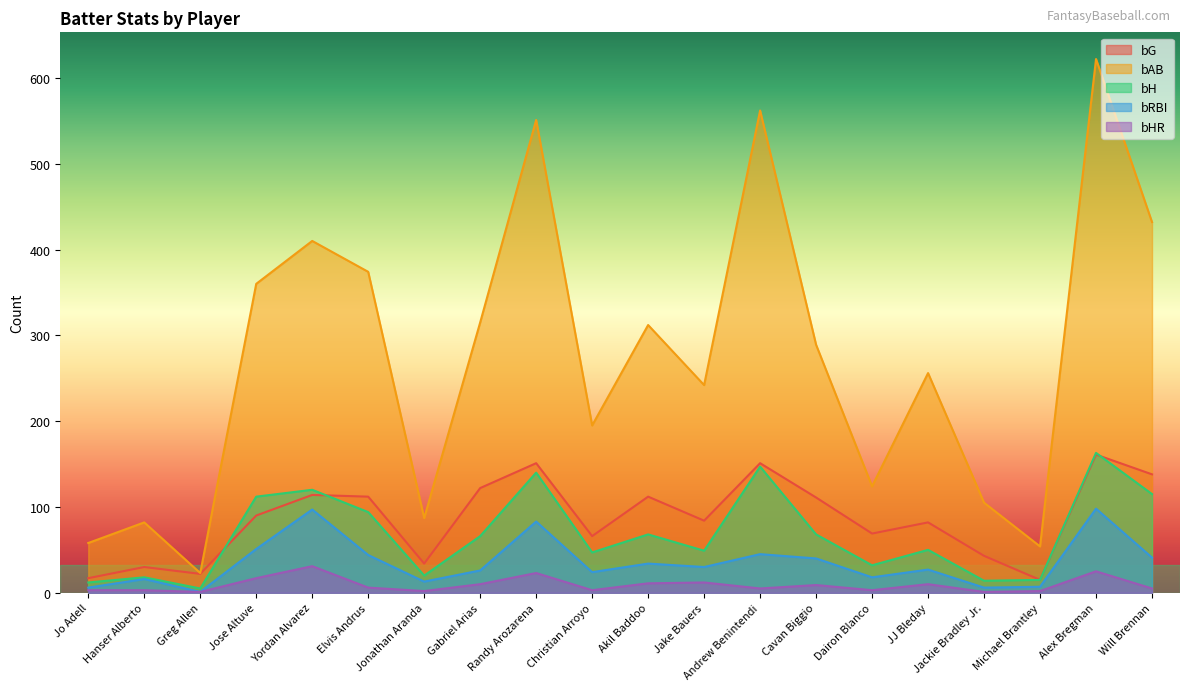

The bG series shows 106 at Alex Bregman. True or false?

False